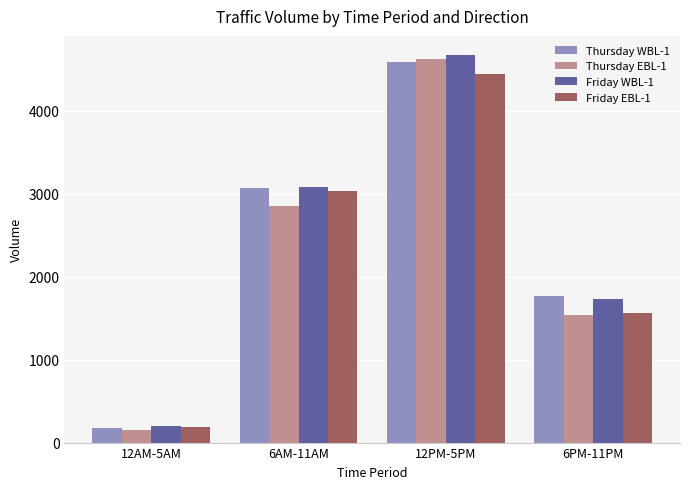

What position from the right is 12AM-5AM?

4